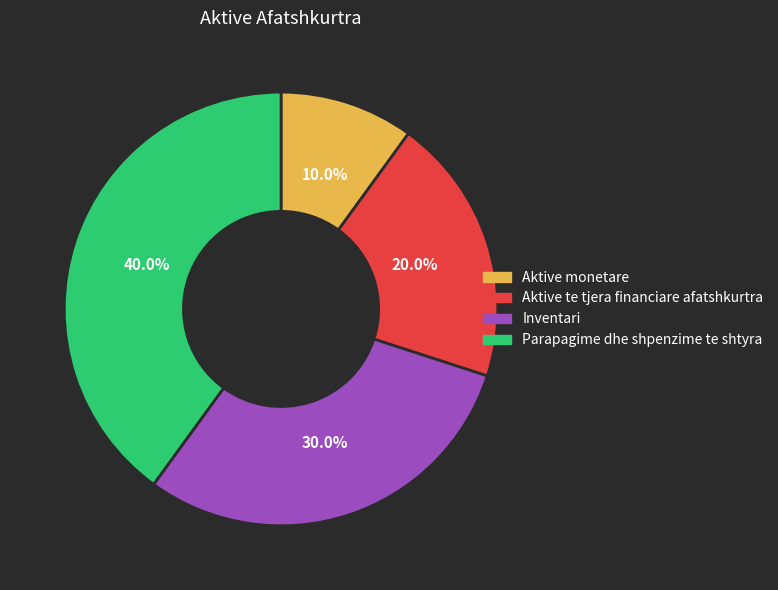

Rank the categories by value from highest to lowest.

Parapagime dhe shpenzime te shtyra, Inventari, Aktive te tjera financiare afatshkurtra, Aktive monetare